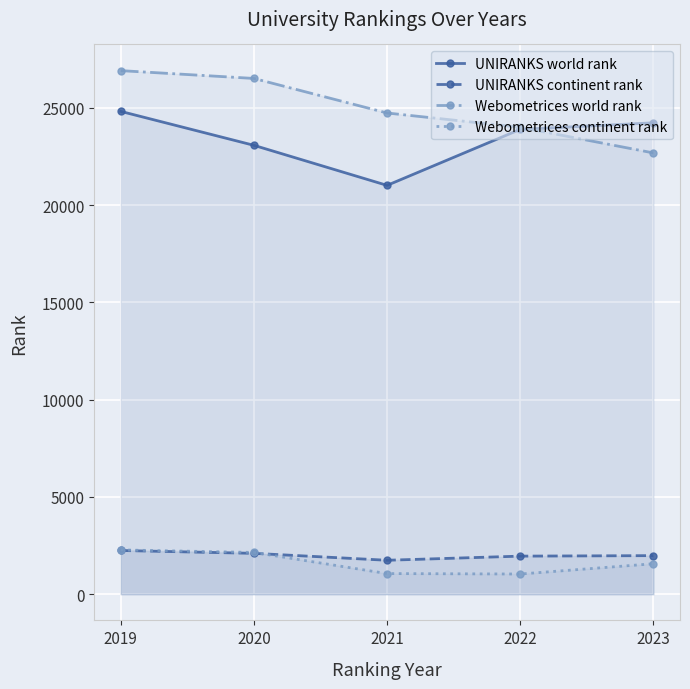

True or false: Webometrices world rank has more than 2 points higher than both neighbors.

False